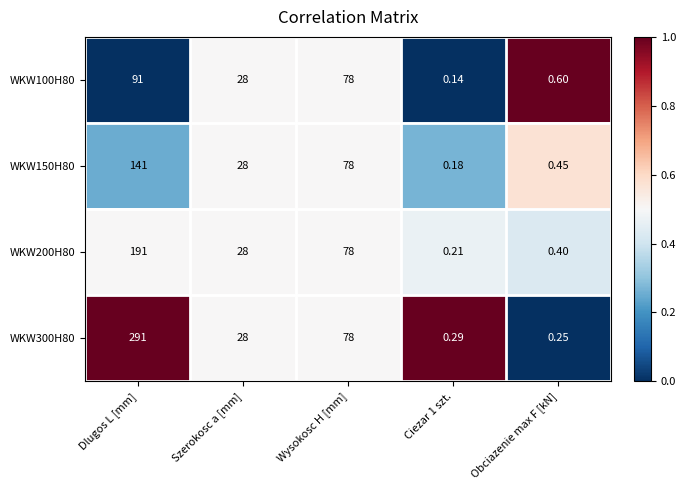

Is the value of WKW150H80 at Dlugos L [mm] greater than the value of WKW200H80 at Szerokosc a [mm]?

Yes